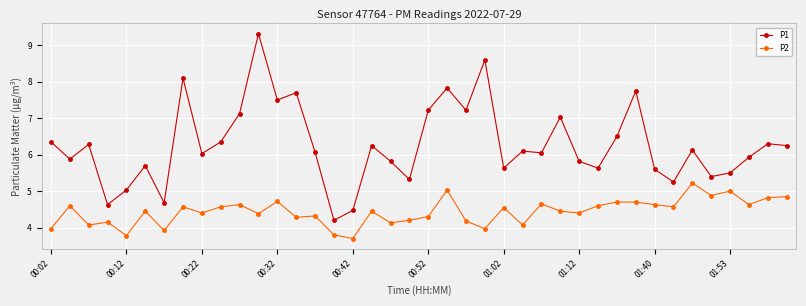

What is the maximum value shown in the chart?

9.3